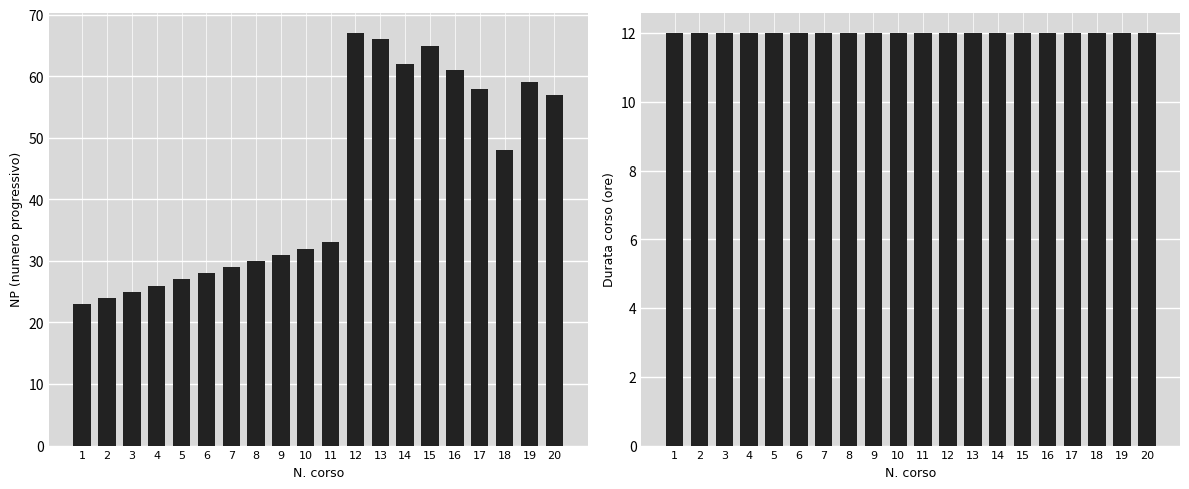

Reading left to right, list all the values displayed in this chart.

NP: 1=23	2=24	3=25	4=26	5=27	6=28	7=29	8=30	9=31	10=32	11=33	12=67	13=66	14=62	15=65	16=61	17=58	18=48	19=59	20=57
Durata ore: 1=12	2=12	3=12	4=12	5=12	6=12	7=12	8=12	9=12	10=12	11=12	12=12	13=12	14=12	15=12	16=12	17=12	18=12	19=12	20=12